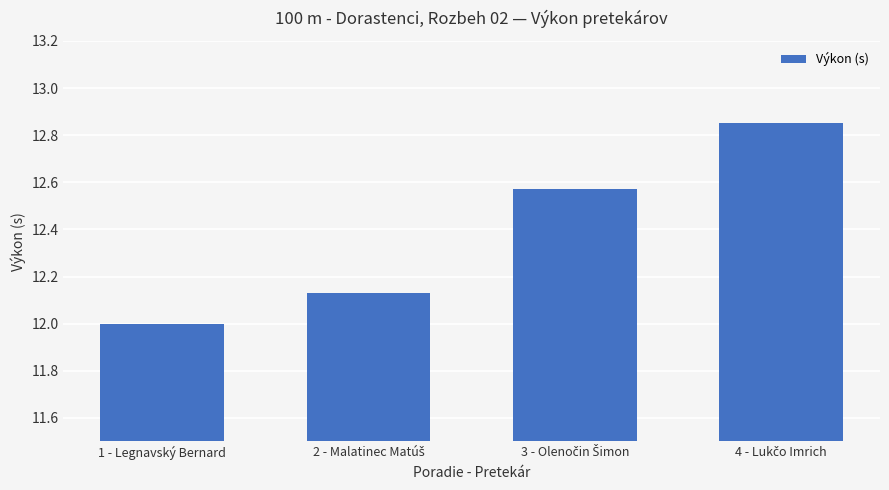

Count the number of categories in the chart.

4